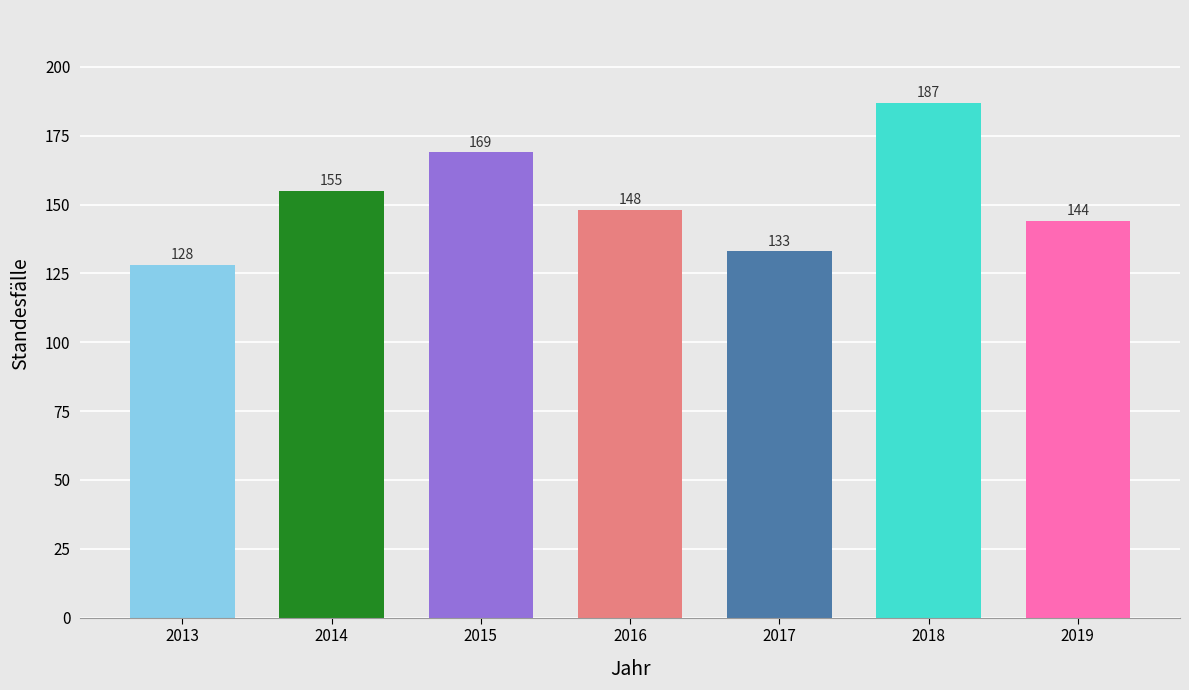

Reading left to right, list all the values displayed in this chart.

2013=128	2014=155	2015=169	2016=148	2017=133	2018=187	2019=144